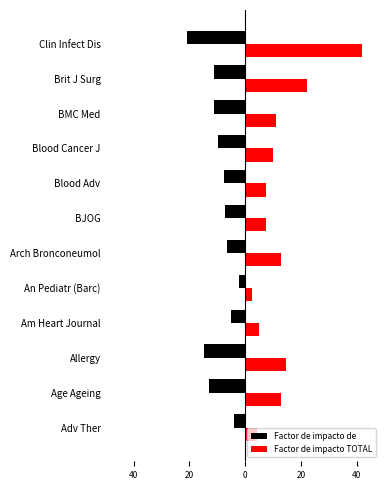

Which series has the largest total across all categories?

Factor de impacto TOTAL